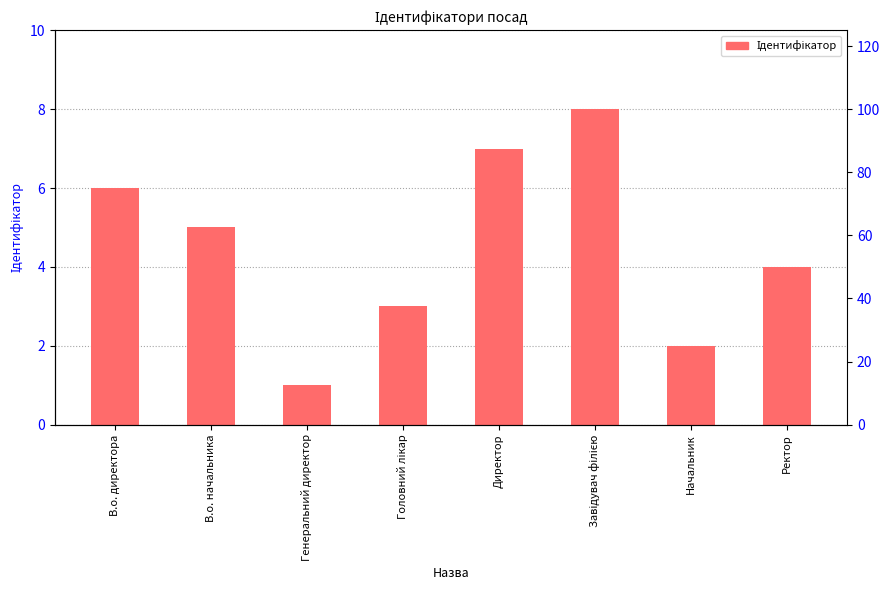

Approximately how many times larger is the value at Головний лікар compared to Начальник?

1.5